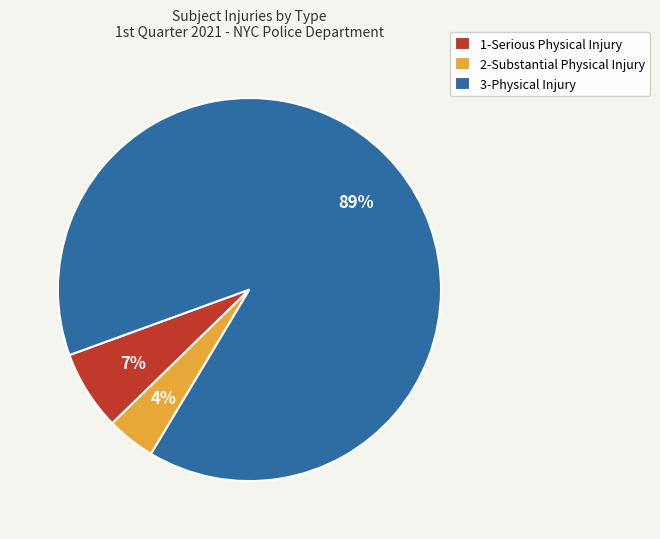

To the nearest percent, what portion does 1-Serious Physical Injury represent?

7%